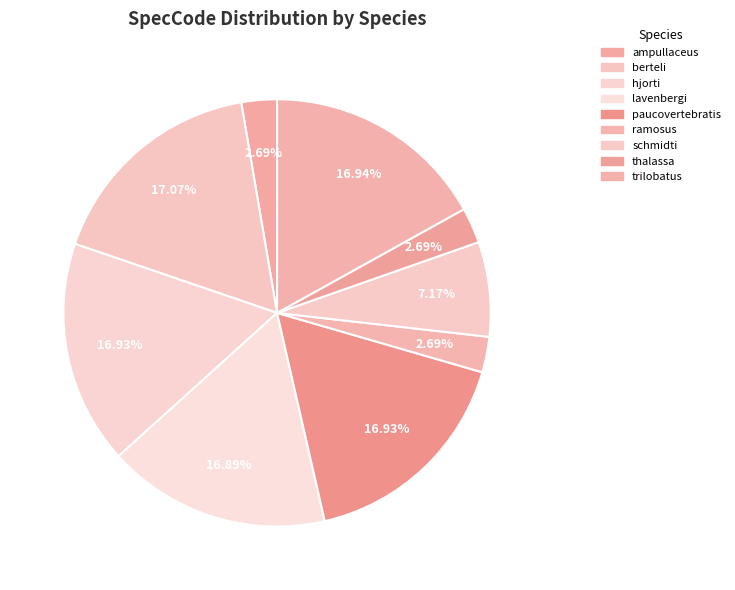

How many segments does this pie chart have?

9